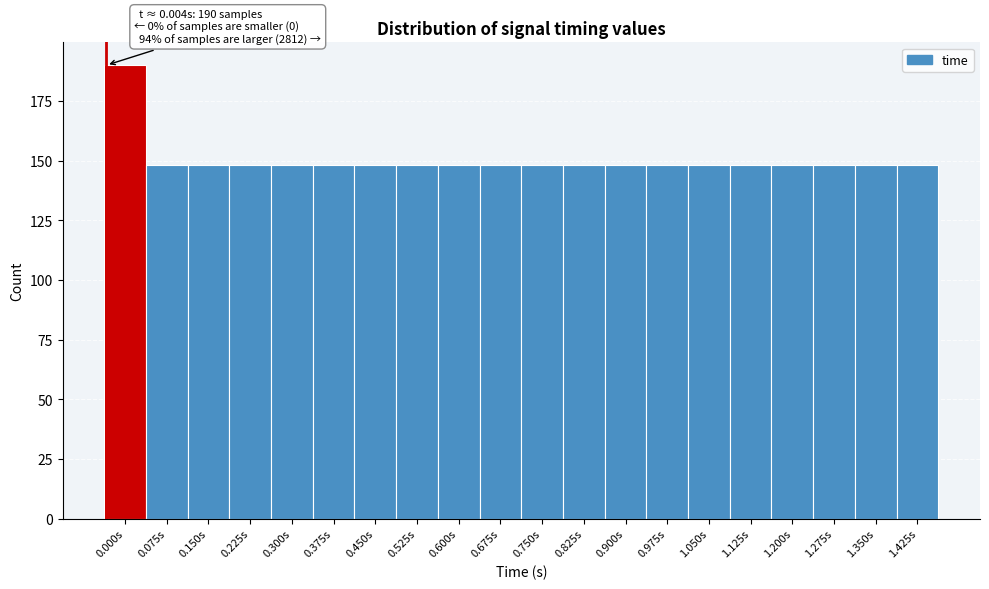

Reading left to right, extract all data points from this chart.

0.000s=190	0.075s=148	0.150s=148	0.225s=148	0.300s=148	0.375s=148	0.450s=148	0.525s=148	0.600s=148	0.675s=148	0.750s=148	0.825s=148	0.900s=148	0.975s=148	1.050s=148	1.125s=148	1.200s=148	1.275s=148	1.350s=148	1.425s=148